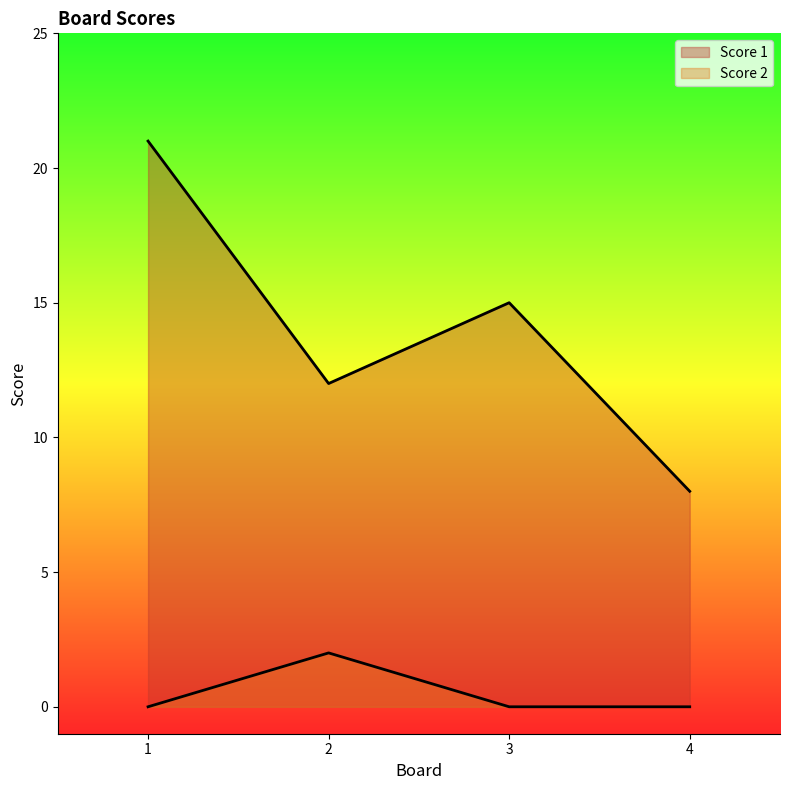

How many values in the Score 2 series exceed 0?

1